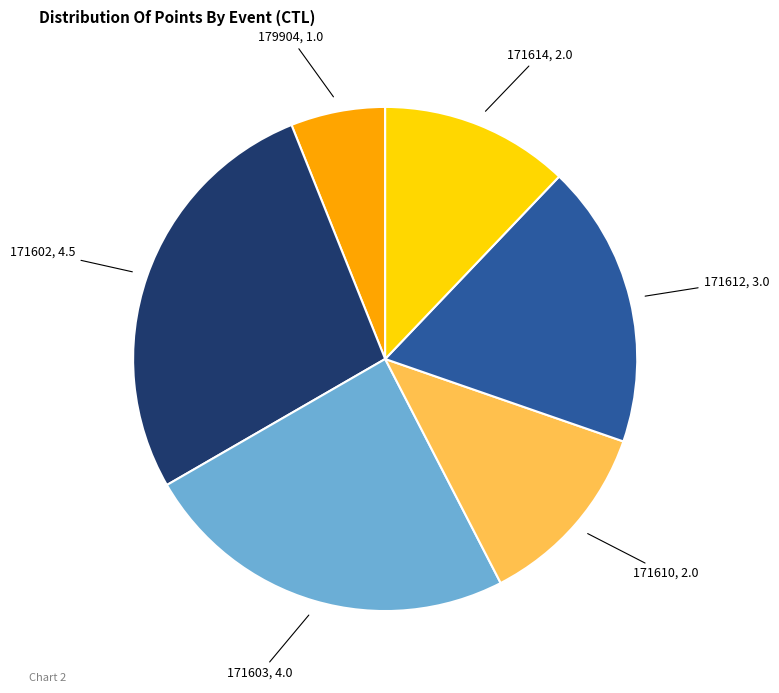

Is there any slice that represents more than half of the pie?

No